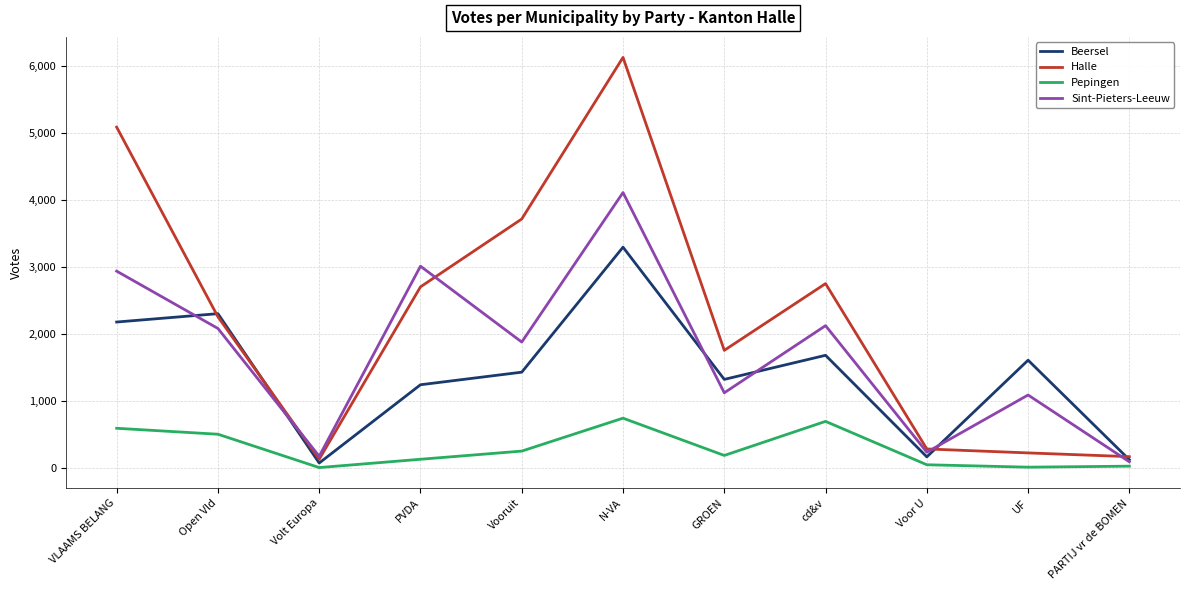

At which label is Beersel closest to 1686?

cd&v